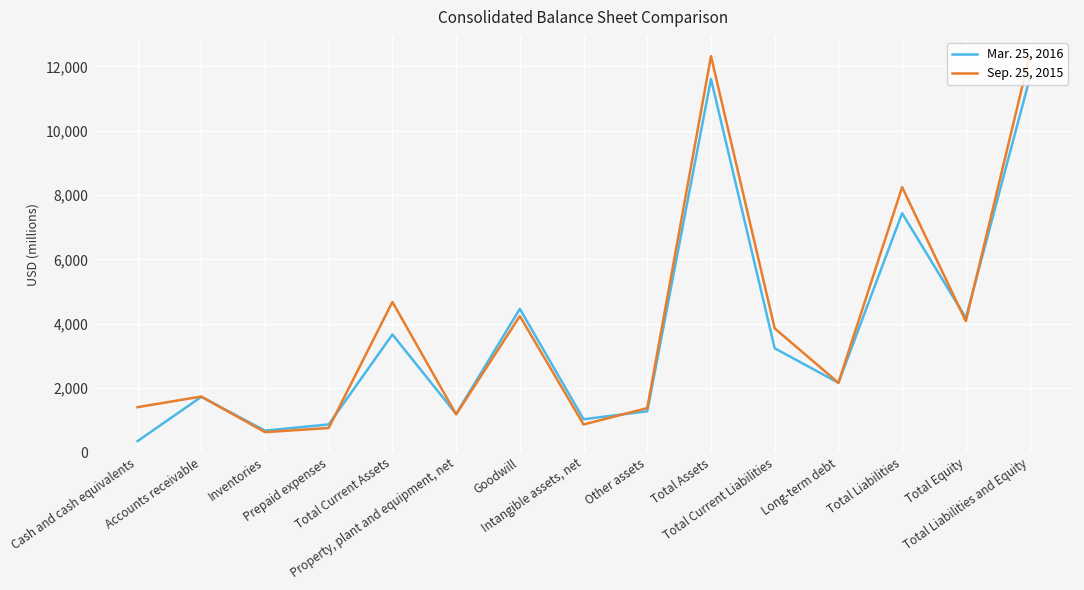

What is the difference between the highest and lowest values at Total Liabilities and Equity?

710